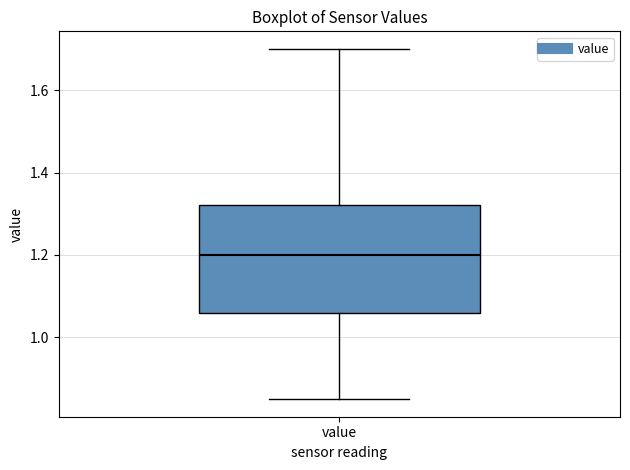

Read this box plot against the y-axis: the position of the median line, the range covered by the box, and the ends of both whiskers. The values are not printed on the chart, so give them approximately, as read against the axis.

median 1.20, box 1.06 to 1.32, whiskers 0.86 to 1.70